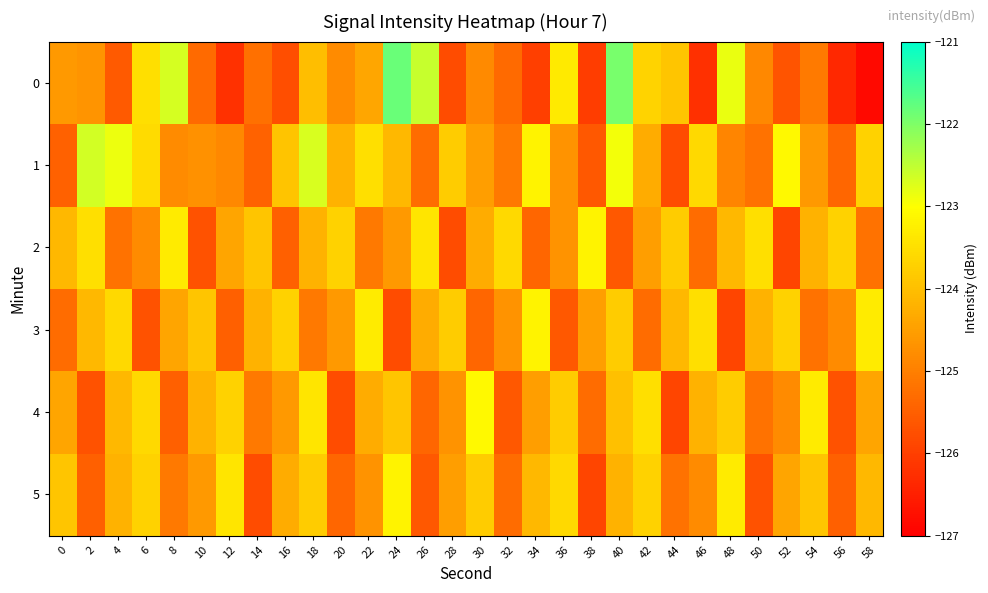

What is the difference between the highest and lowest values at 24?

4.0